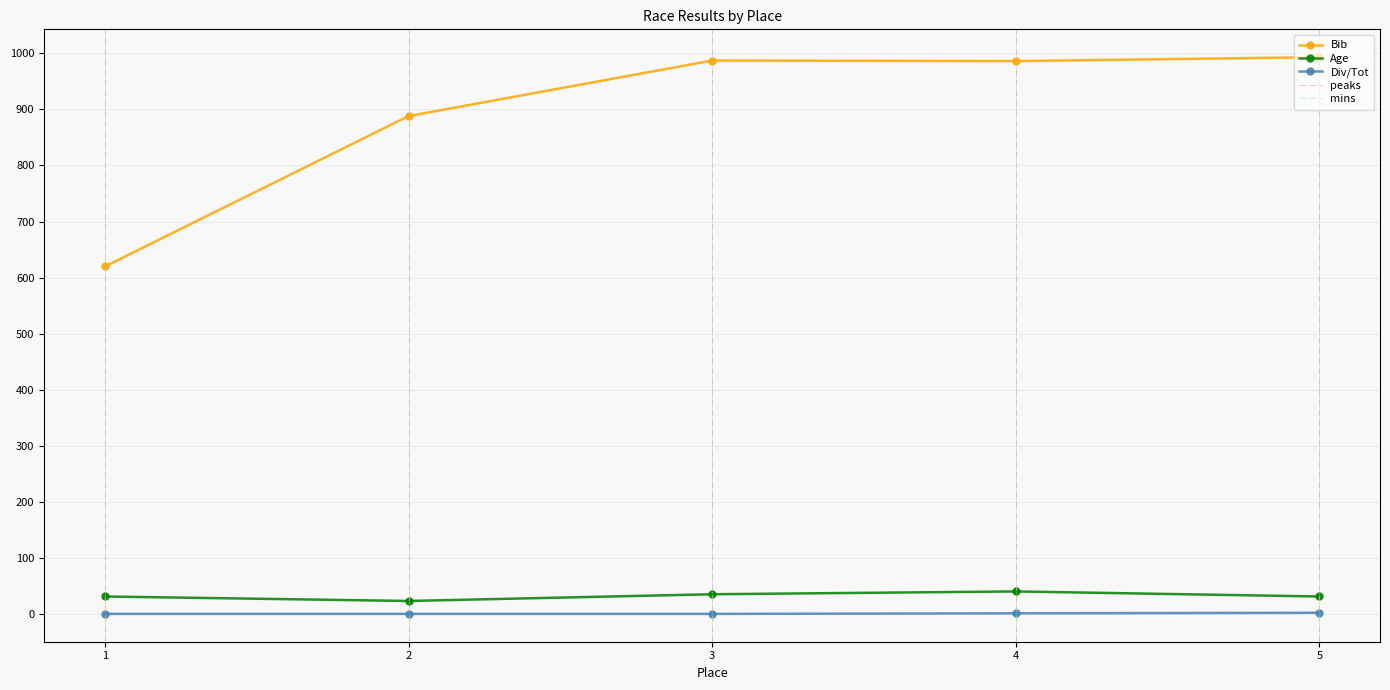

True or false: Div/Tot has a value of 3 at 5.

True